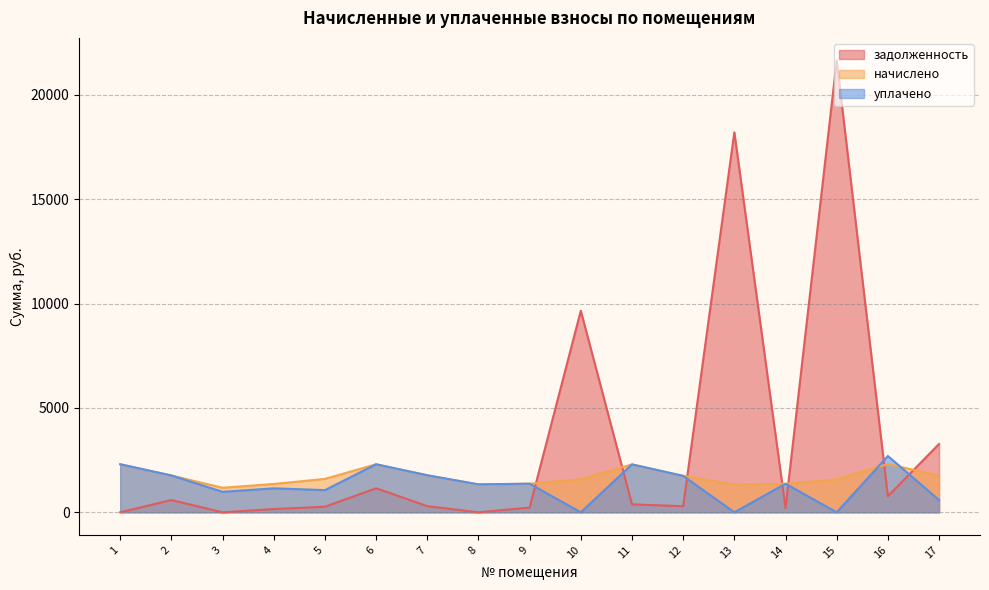

List the labels in order of уплачено value, largest first.

16, 1, 6, 11, 7, 2, 12, 9, 14, 8, 4, 5, 3, 17, 10, 13, 15